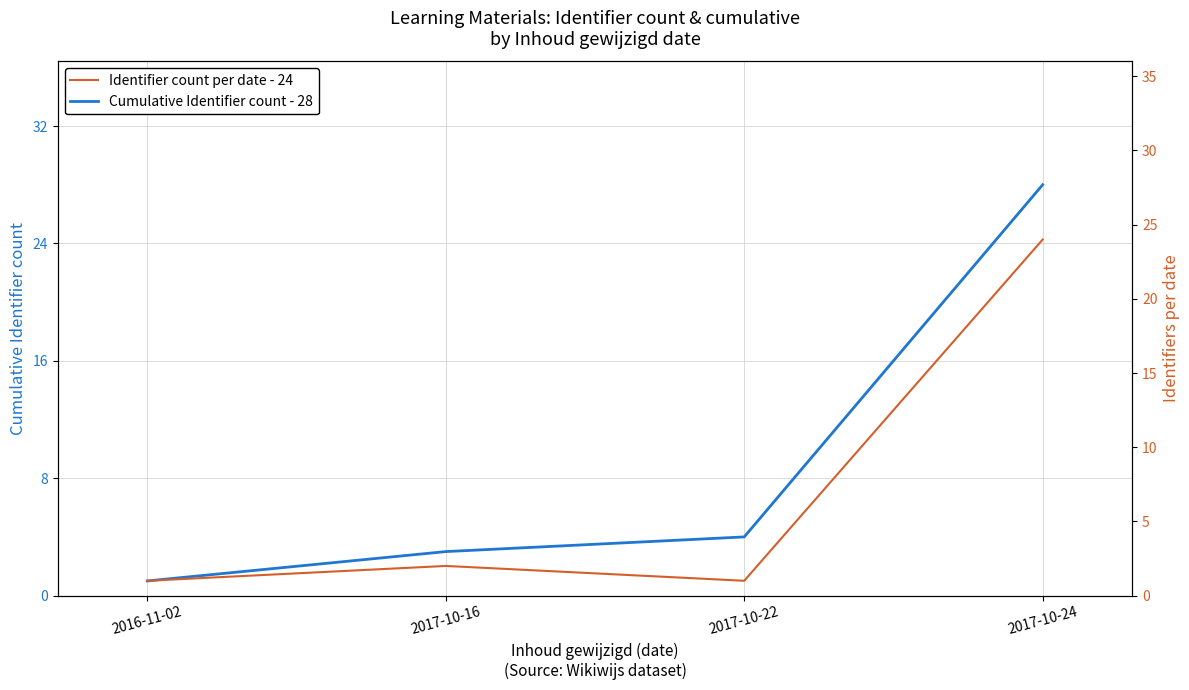

Which series has the largest range (max minus min)?

Cumulative Identifier count - 28